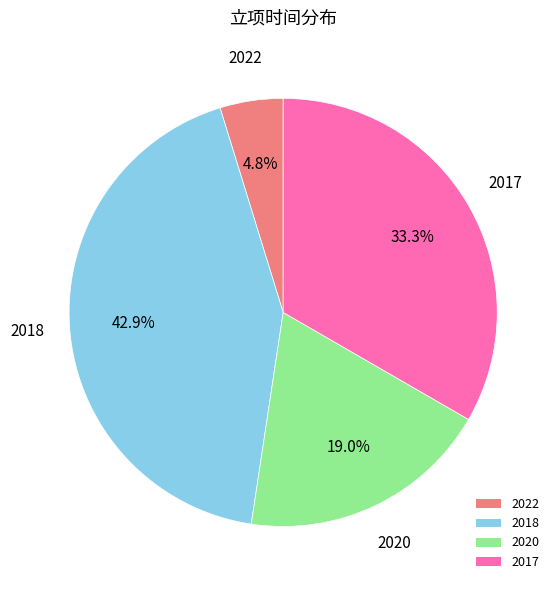

Do 2020 and 2018 together represent more than half of the pie?

Yes